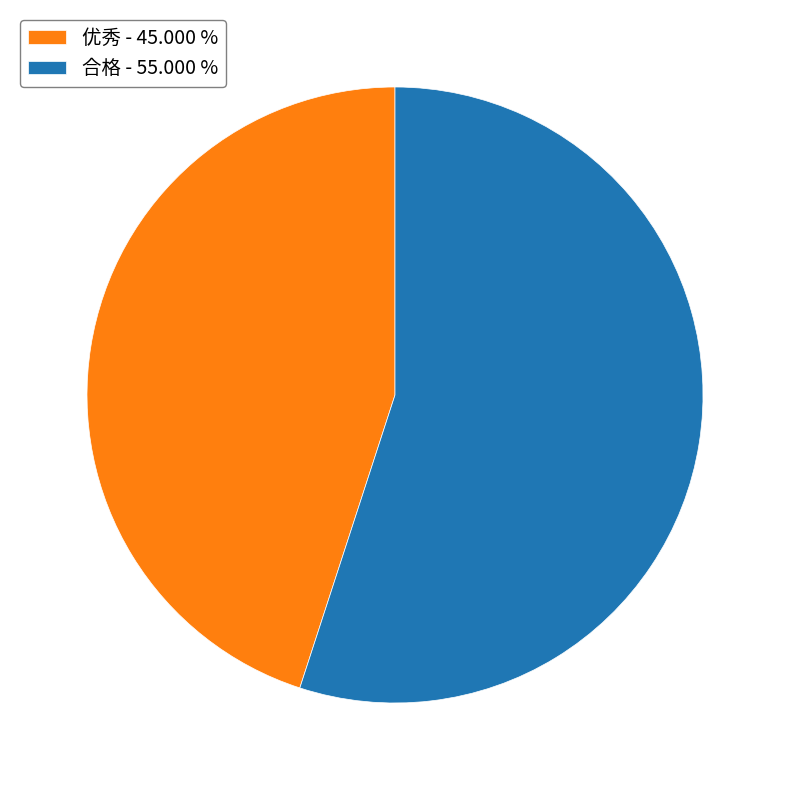

Do 优秀 - 45.000 % and 合格 - 55.000 % together represent more than half of the pie?

Yes